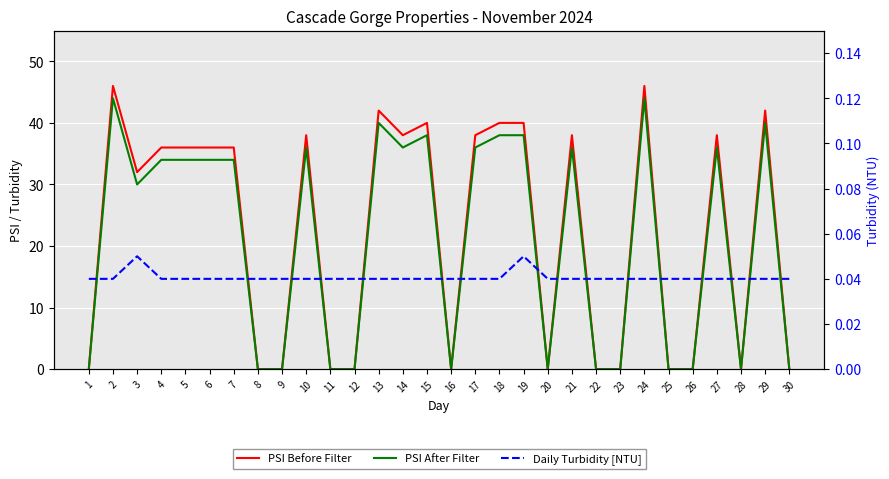

Rank the series at 22 from lowest to highest value.

PSI Before Filter, PSI After Filter, Daily Turbidity [NTU]